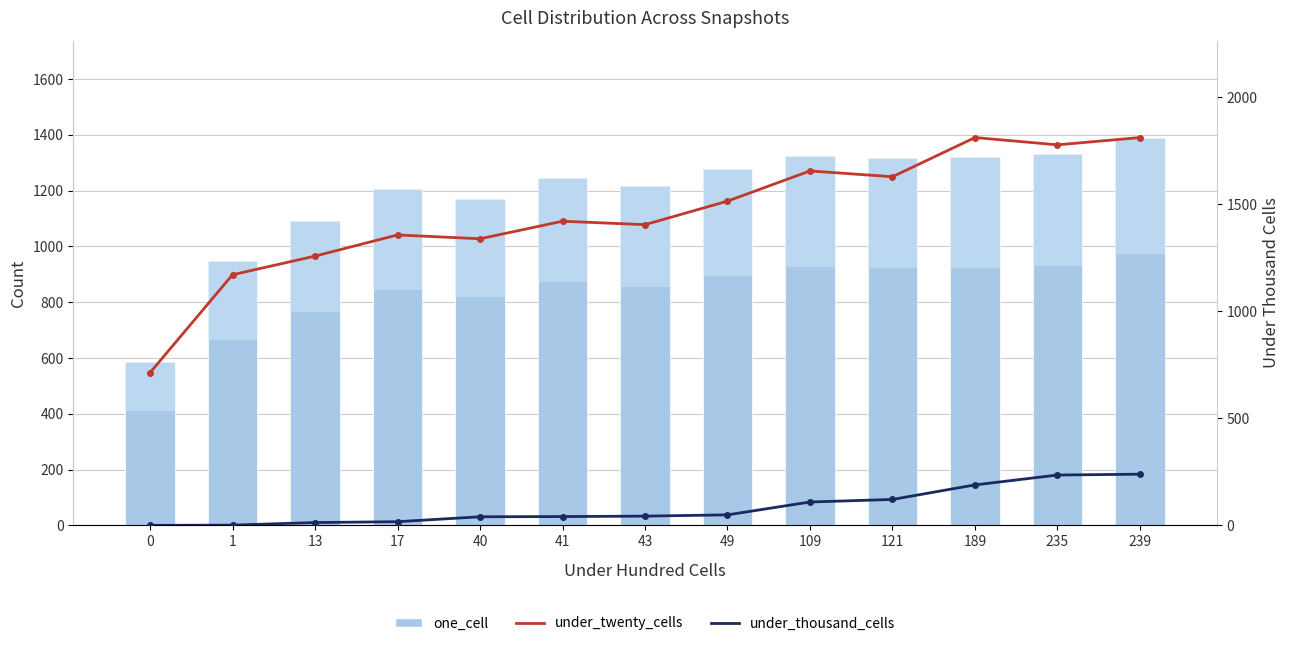

How many data points does each series have?

13